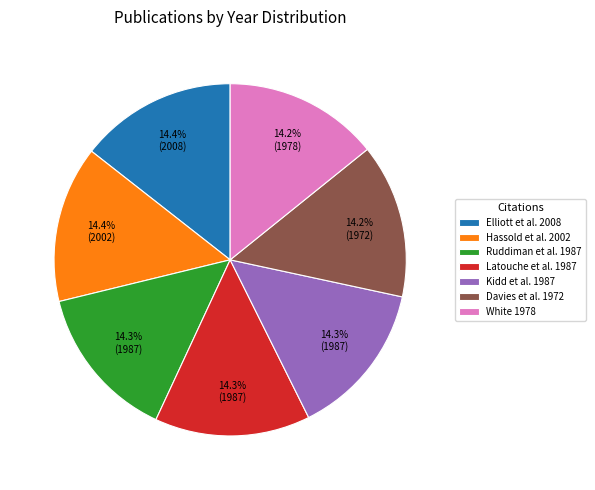

Combined, do White 1978 and Kidd et al. 1987 account for over 50%?

No